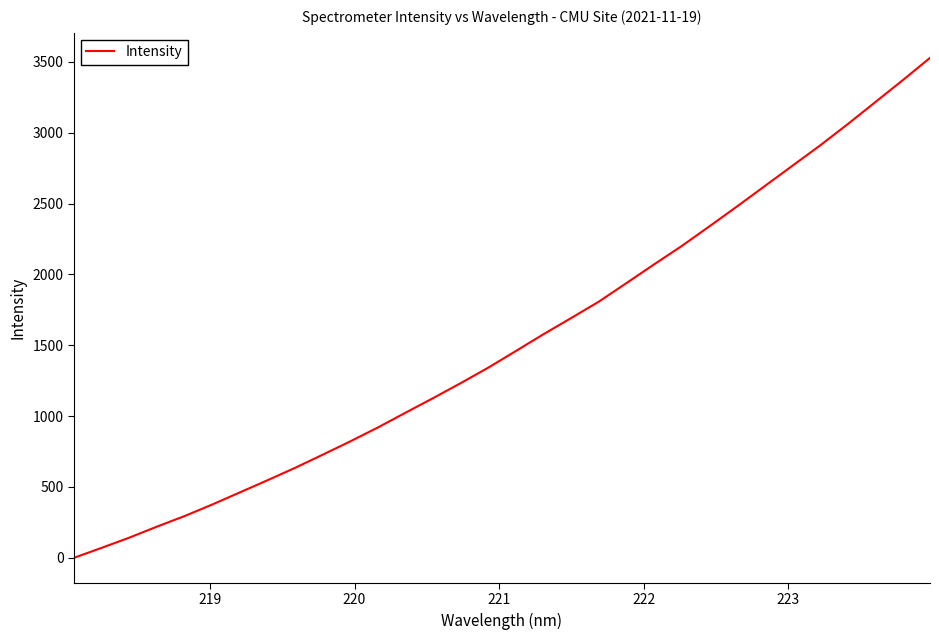

What is the difference between the maximum and minimum values?

3529.1